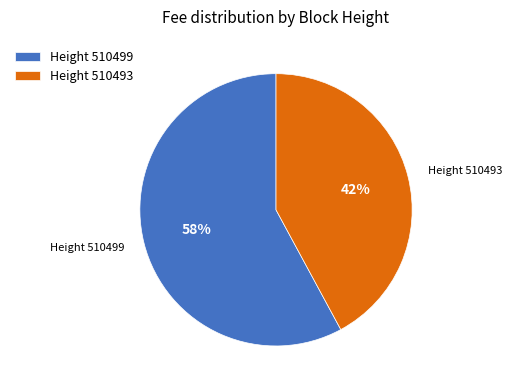

How many slices are in this pie chart?

2